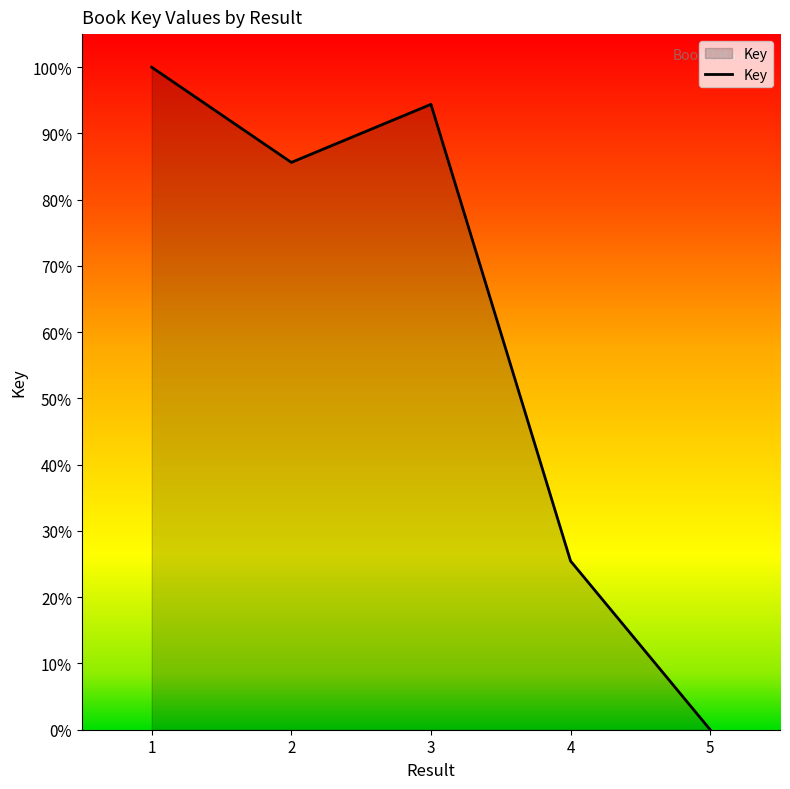

Reading left to right, extract all data points from this chart.

100.0	85.6	94.4	25.5	0.0